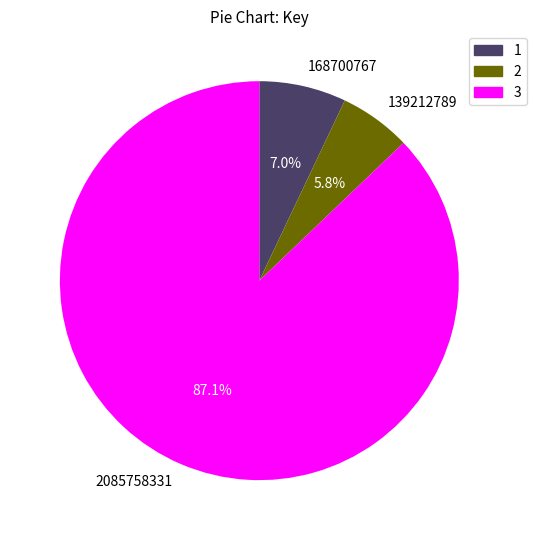

Is there a majority slice in this chart?

Yes